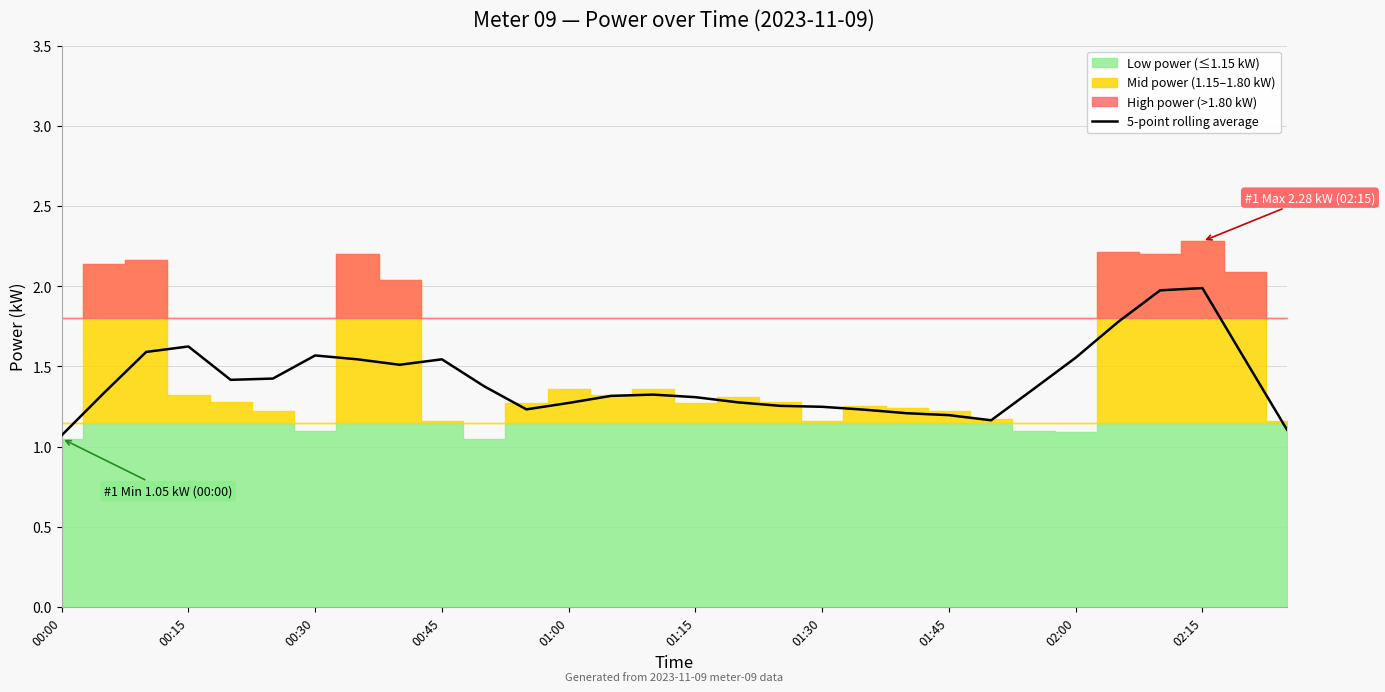

True or false: the data shows 1.1 at 26.

False